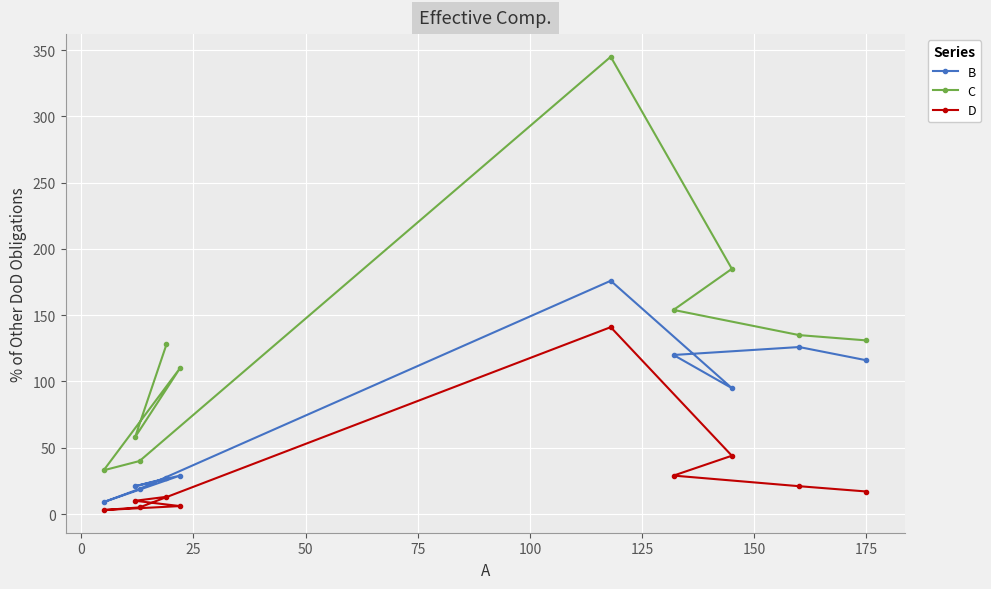

Which series has the largest total across all categories?

C